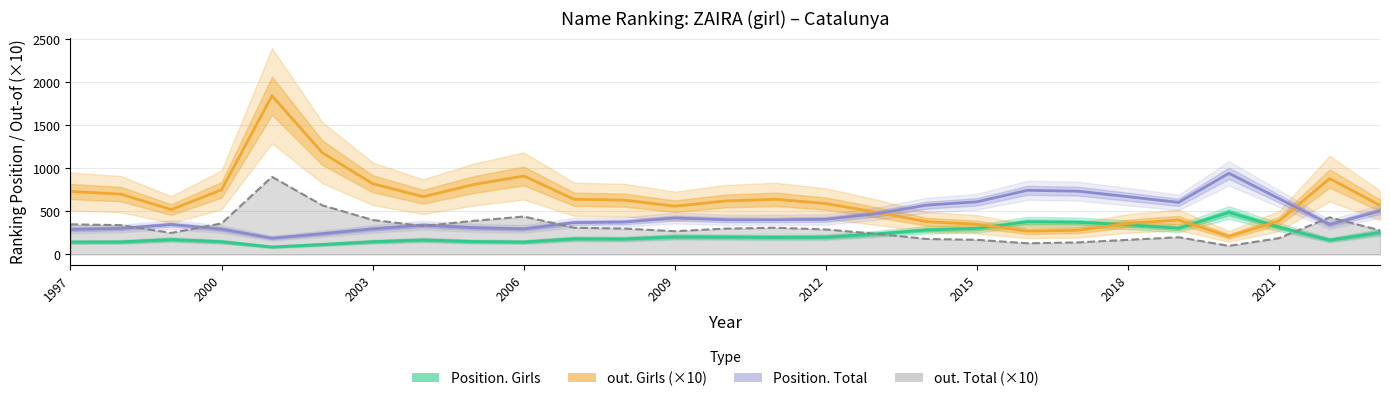

The out. Girls (×10) series shows 193 at 25. True or false?

False